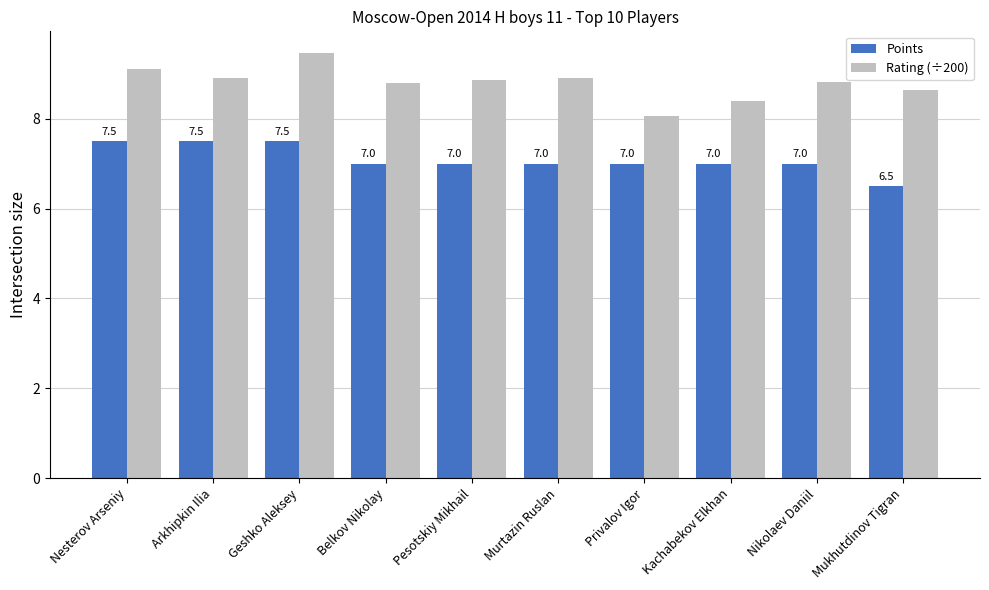

Are the bars grouped side by side (vs. stacked)?

Yes